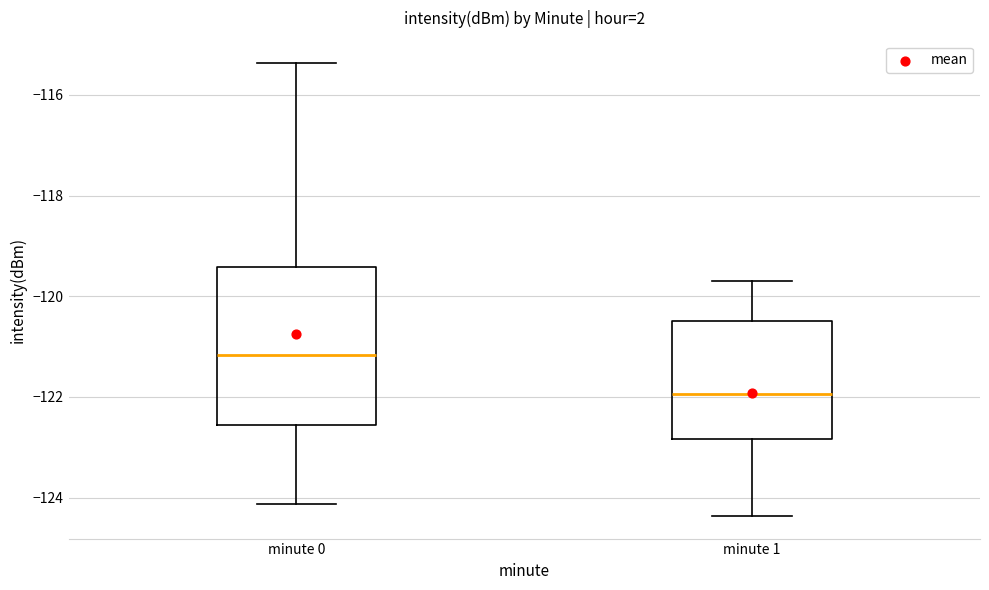

Reading left to right, transcribe this box plot: for each box, give where its median line is, the range the box spans, and where its two whiskers end, as read against the y-axis. The values are not printed on the chart, so give them approximately, as read against the axis.

minute 0: median -121.2, box -122.6 to -119.4, whiskers -124.2 to -115.4
minute 1: median -122.0, box -122.8 to -120.4, whiskers -124.4 to -119.6